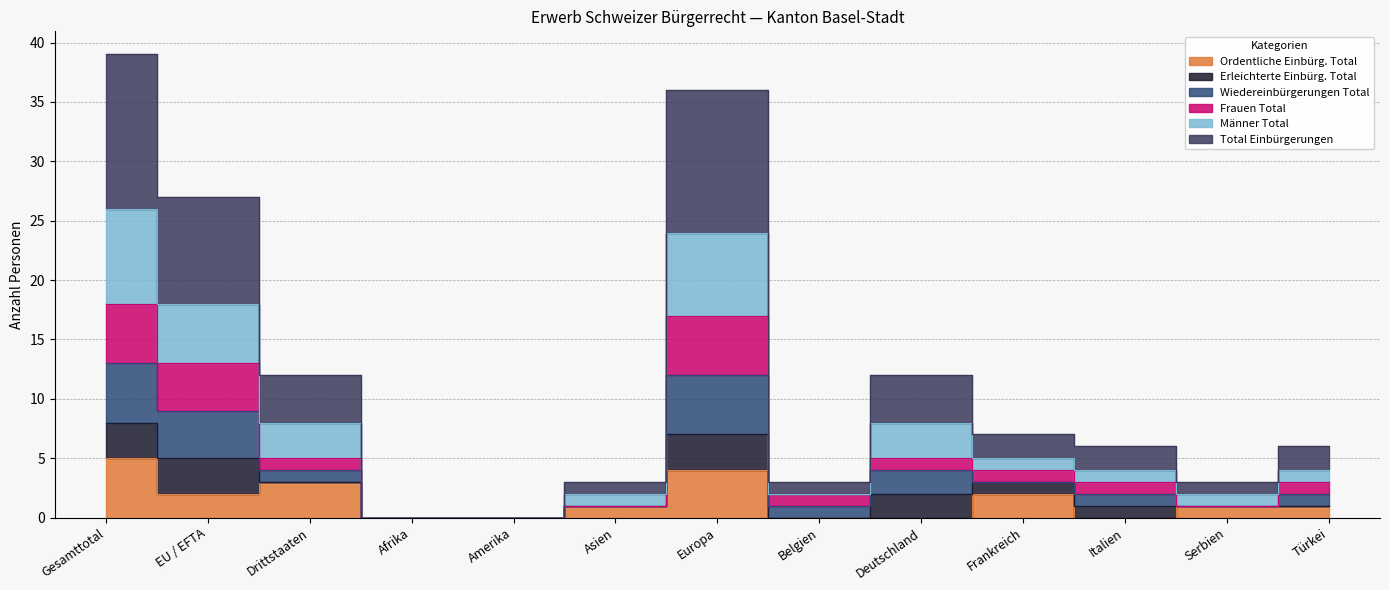

List the labels in order of Frauen Total value, smallest first.

Afrika, Amerika, Asien, Serbien, Belgien, Italien, Türkei, Frankreich, Drittstaaten, Deutschland, EU / EFTA, Europa, Gesamttotal